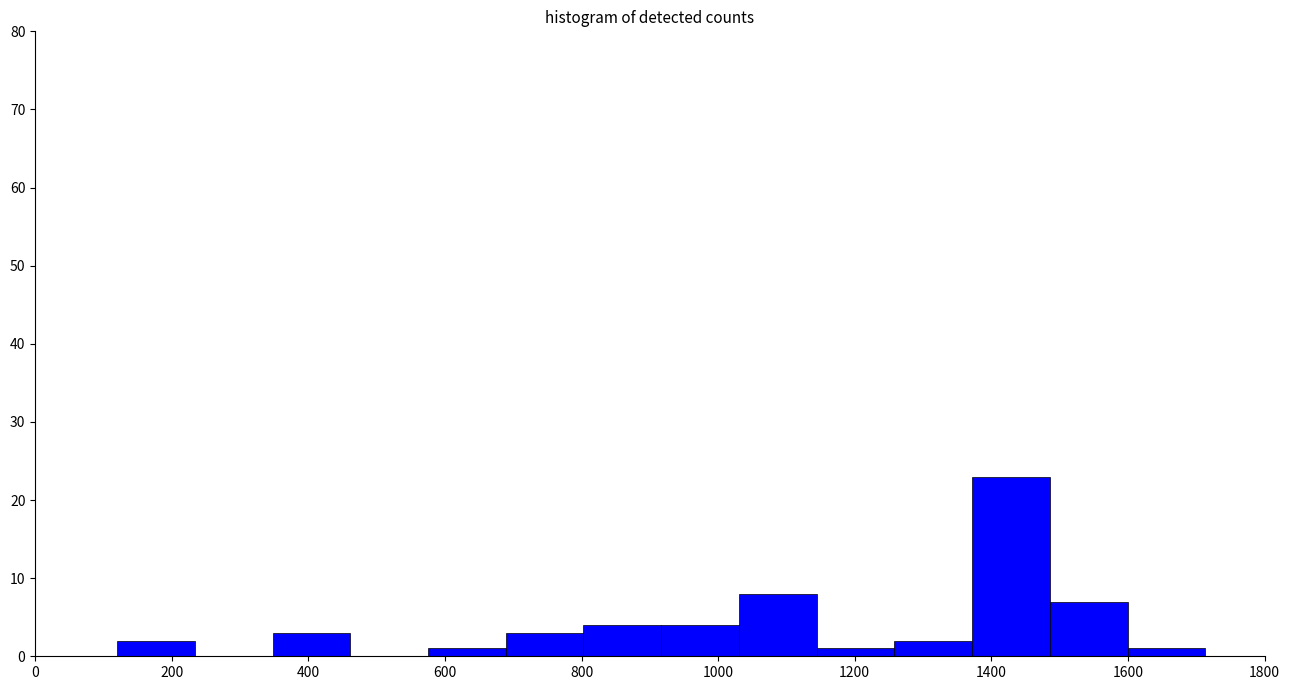

Reading left to right, list every bar in this chart as the range it spans on the x-axis followed by its height. Neither the bar edges nor the heights are printed on the chart, so give them approximately, as read against the axes.

120 to 240: 2
240 to 340: 0
340 to 460: 3
460 to 580: 0
580 to 680: 1
680 to 800: 3
800 to 920: 4
920 to 1040: 4
1040 to 1140: 8
1140 to 1260: 1
1260 to 1380: 2
1380 to 1480: 23
1480 to 1600: 7
1600 to 1720: 1